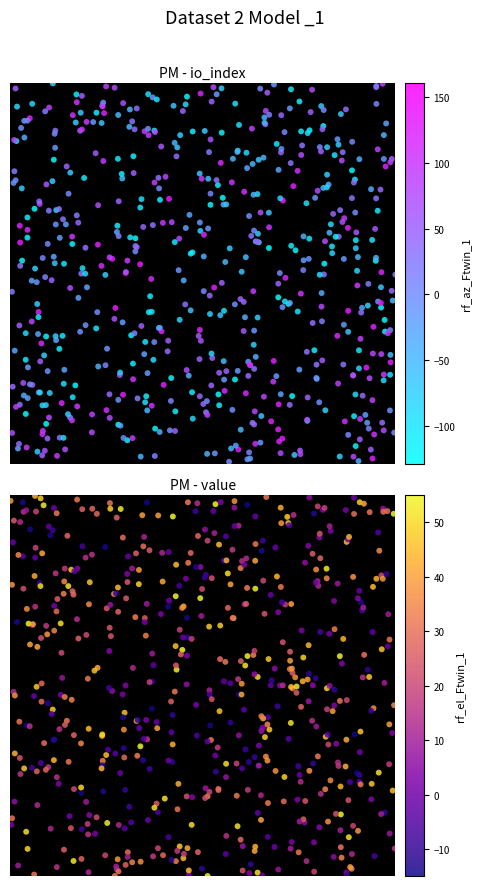

How many categories are shown in the chart?

3